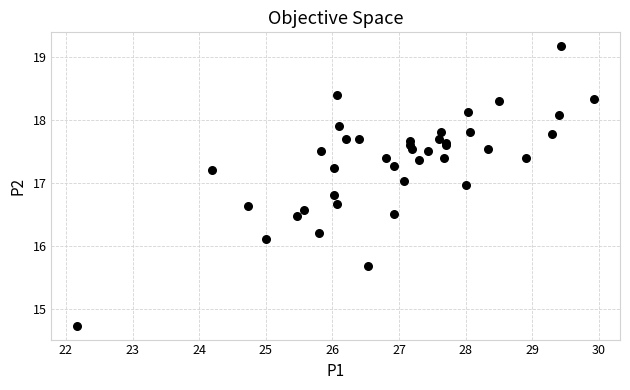

What Y value in the scatter plot is closest to 16?

16.1